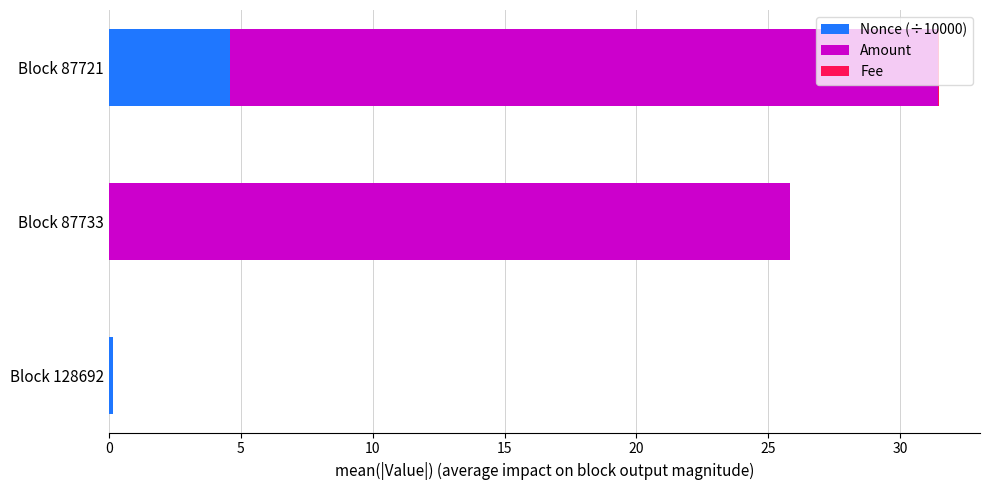

True or false: Nonce (÷10000) has a value of 0.0 at Block 87733.

True